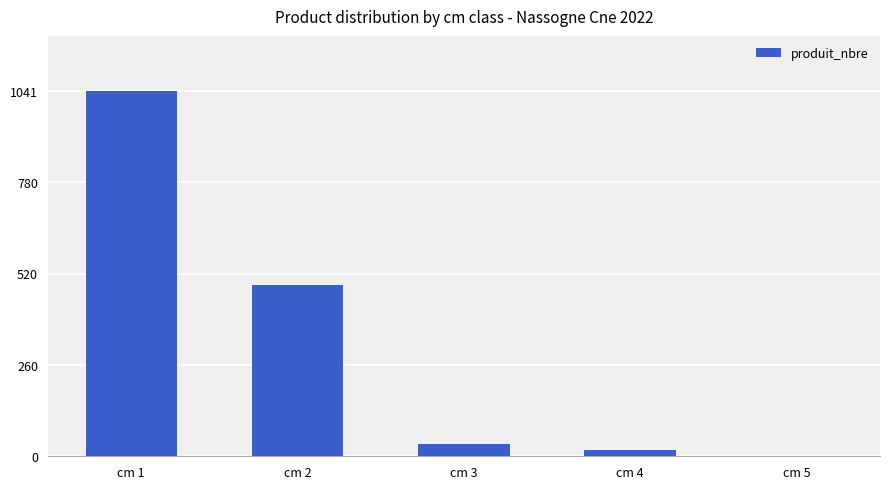

At which label is the value closest to 521?

cm 2